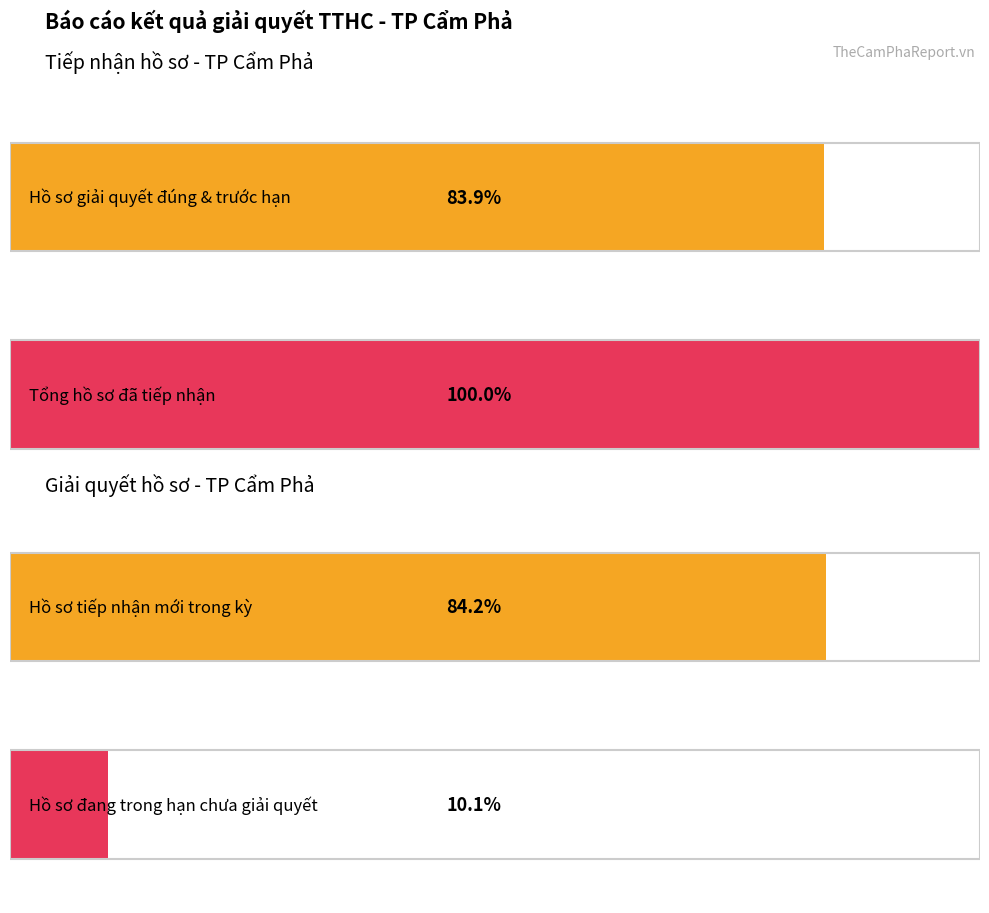

Does the chart contain any negative values?

No